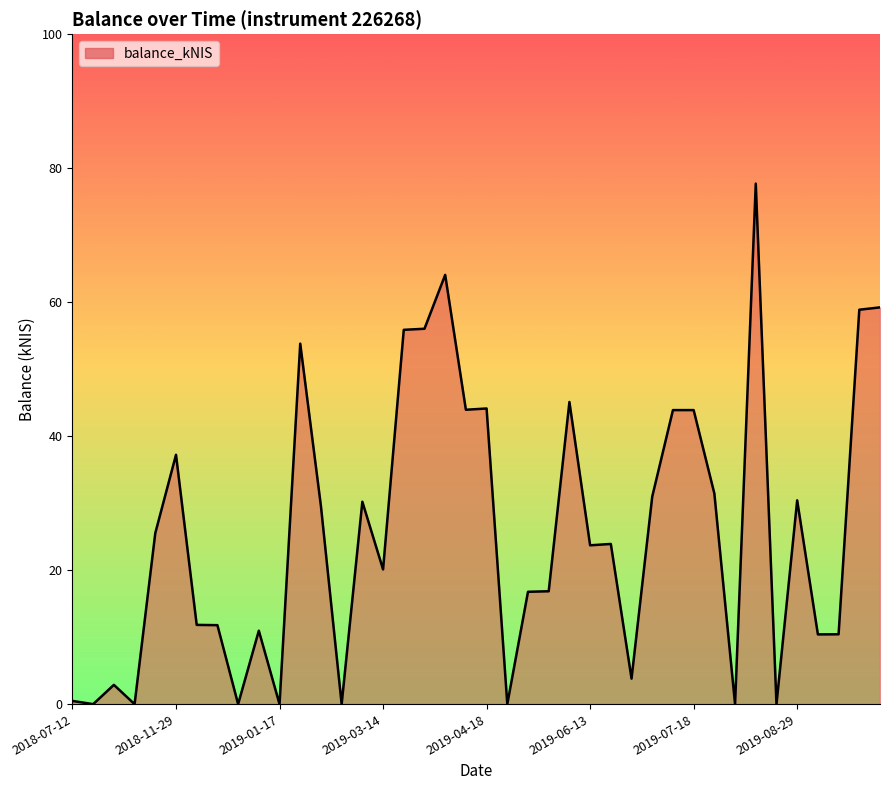

What is the greatest value displayed?

77.7